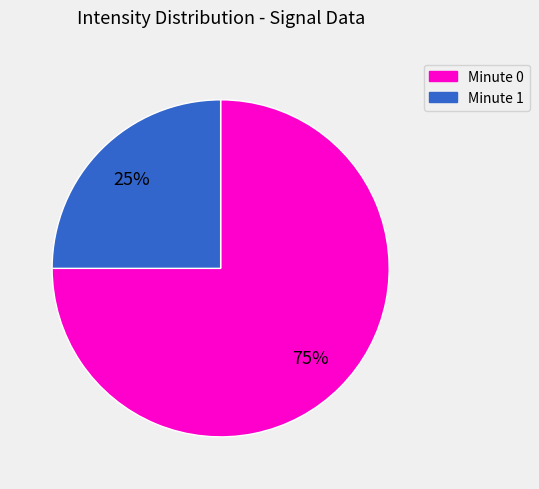

To the nearest percent, what is the average slice percentage?

50%